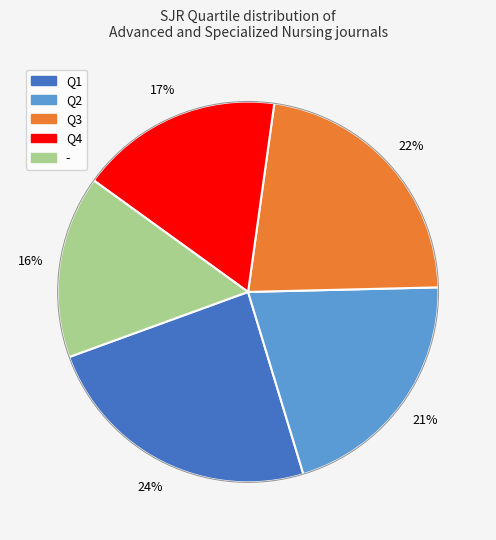

To the nearest percent, what is the average slice percentage?

20%